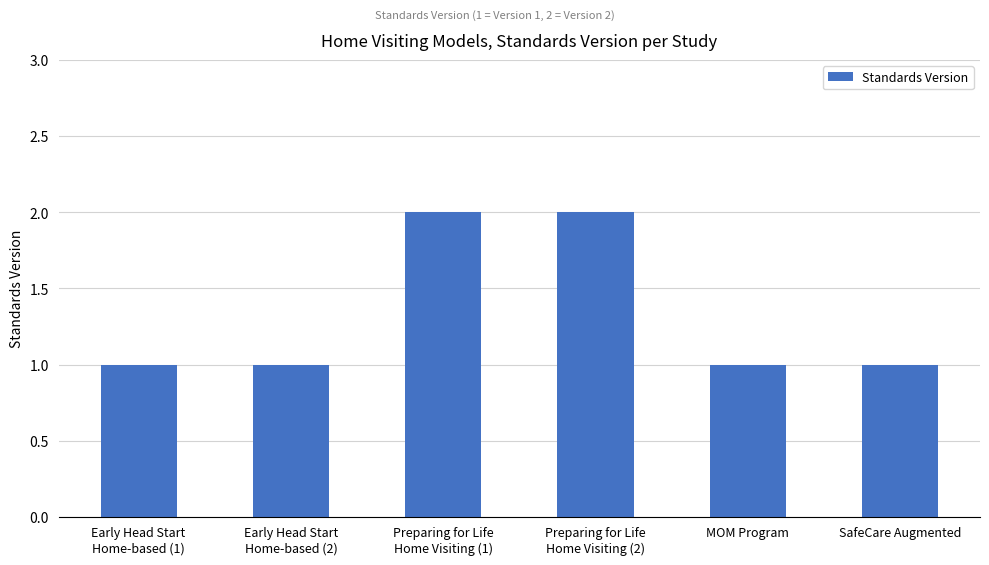

The chart shows a value of 3 at Preparing for Life
Home Visiting (2). True or false?

False